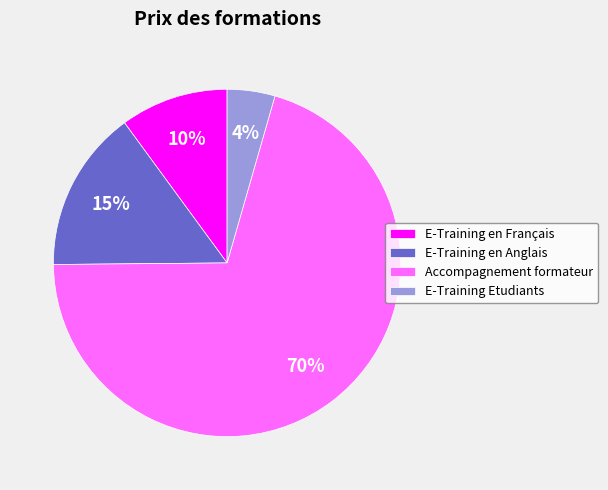

Do E-Training Etudiants and Accompagnement formateur together represent more than half of the pie?

Yes